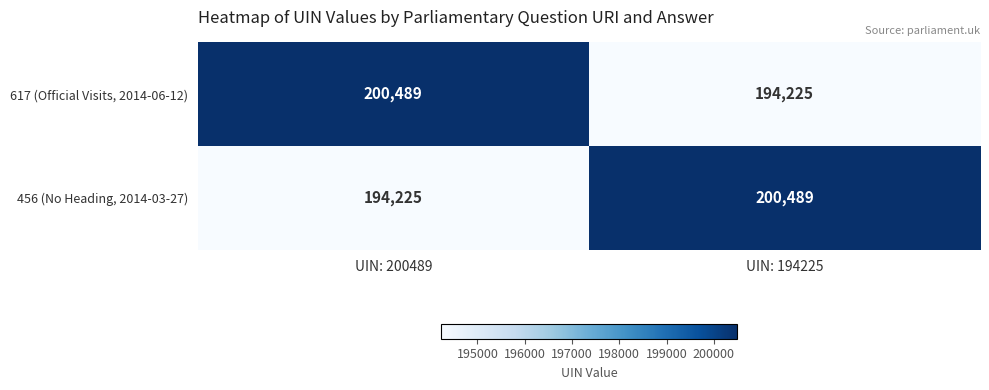

What is the total value across all series at UIN: 200489?

394714